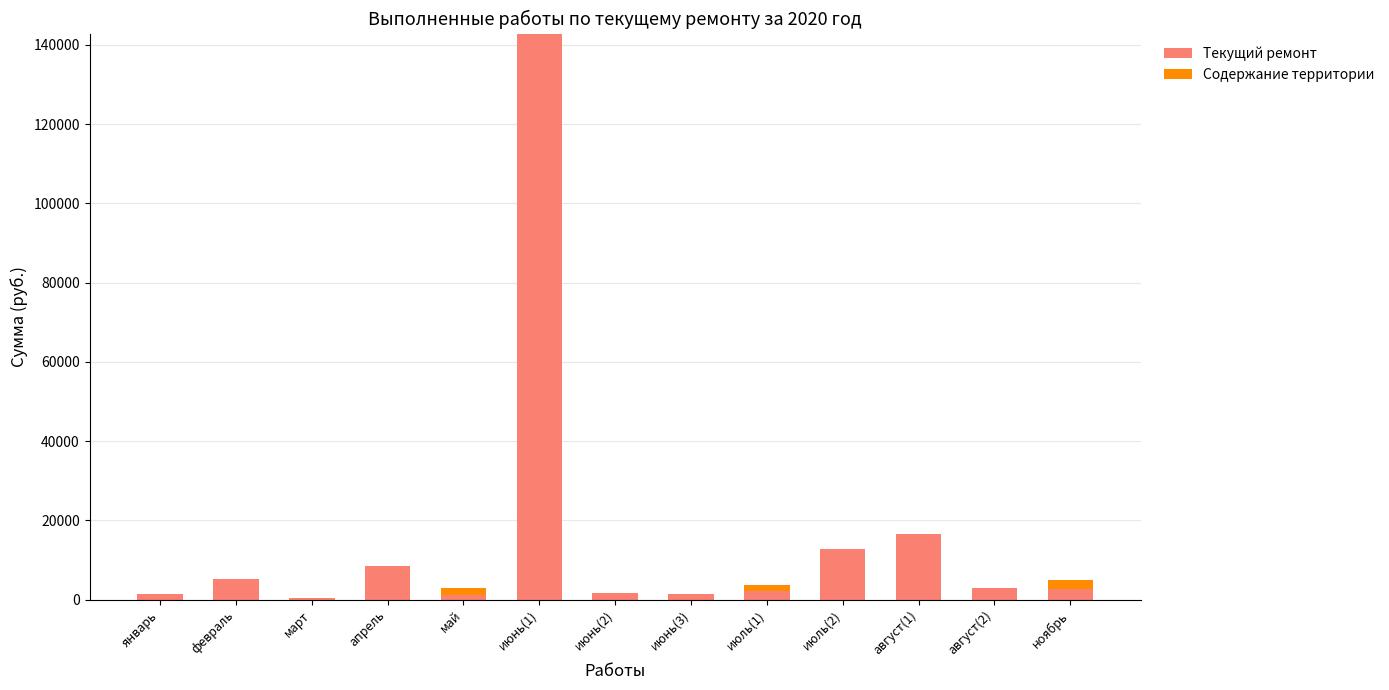

The Текущий ремонт series shows 5217 at февраль. True or false?

True